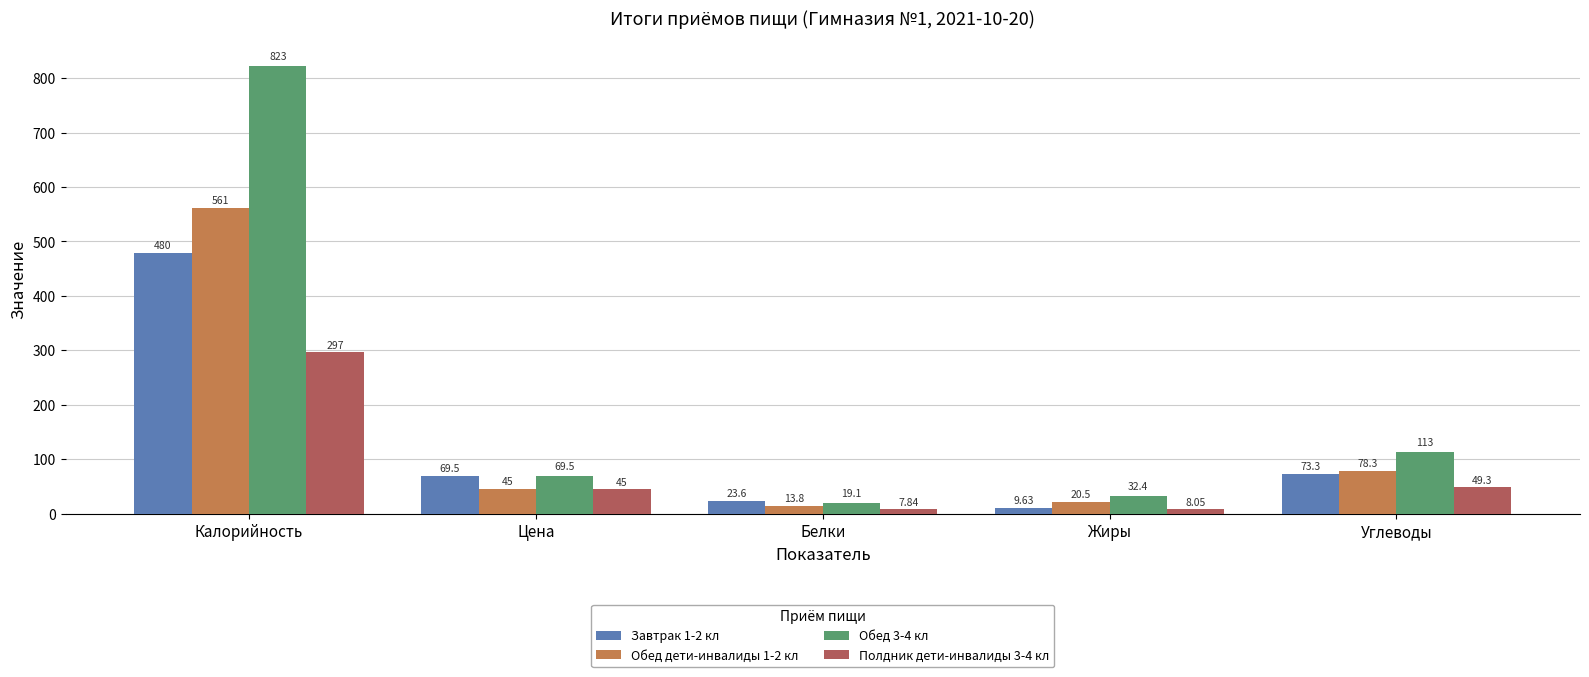

What is the label of the 3rd bar from the right?

Белки